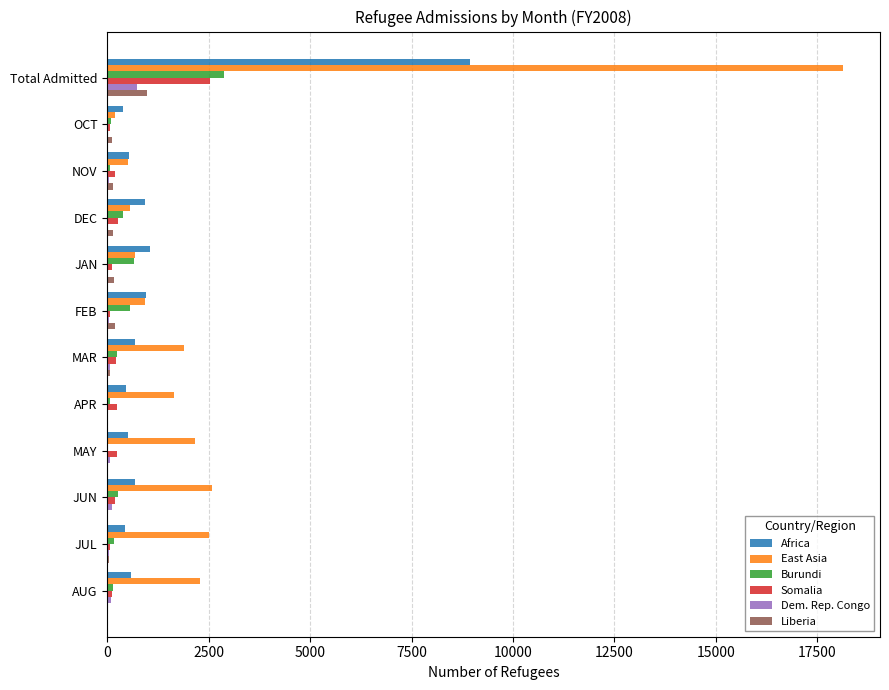

Which series has the largest range (max minus min)?

East Asia